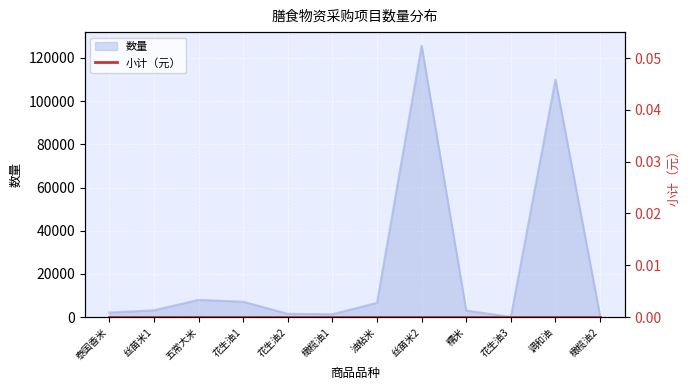

Count the number of values greater than 3150.

5